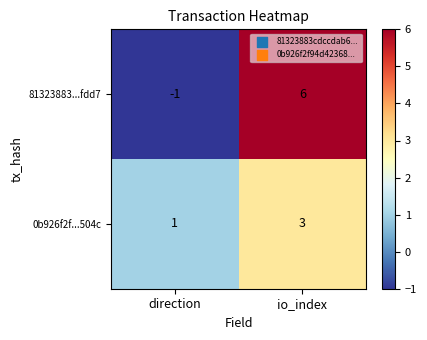

What is the sum of the 0b926f2f...504c values at io_index and direction?

4